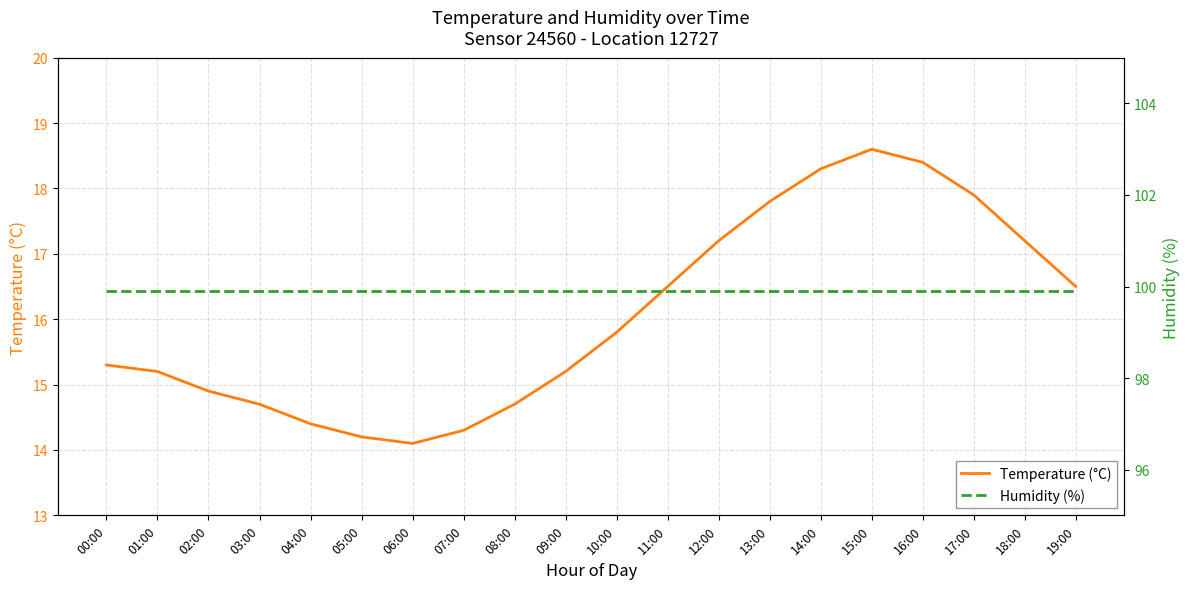

List the series in order of their overall mean, highest first.

Humidity (%), Temperature (°C)